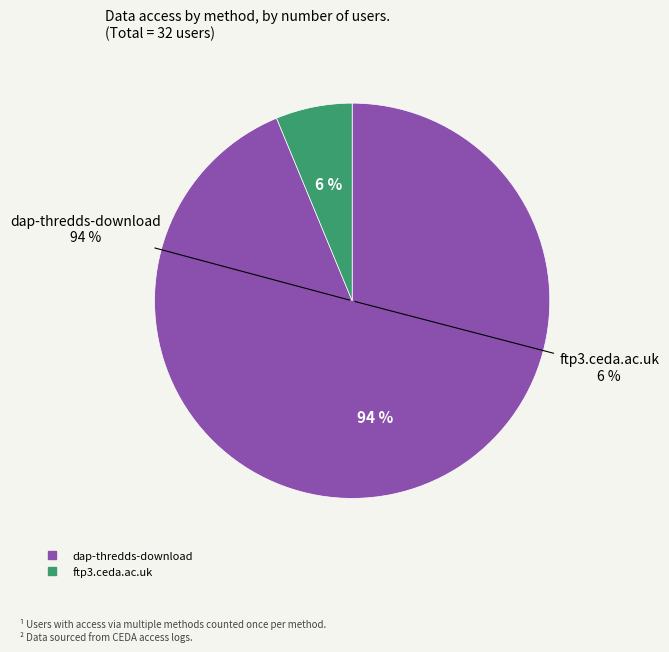

Which has a higher value, dap-thredds-download or ftp3.ceda.ac.uk?

dap-thredds-download